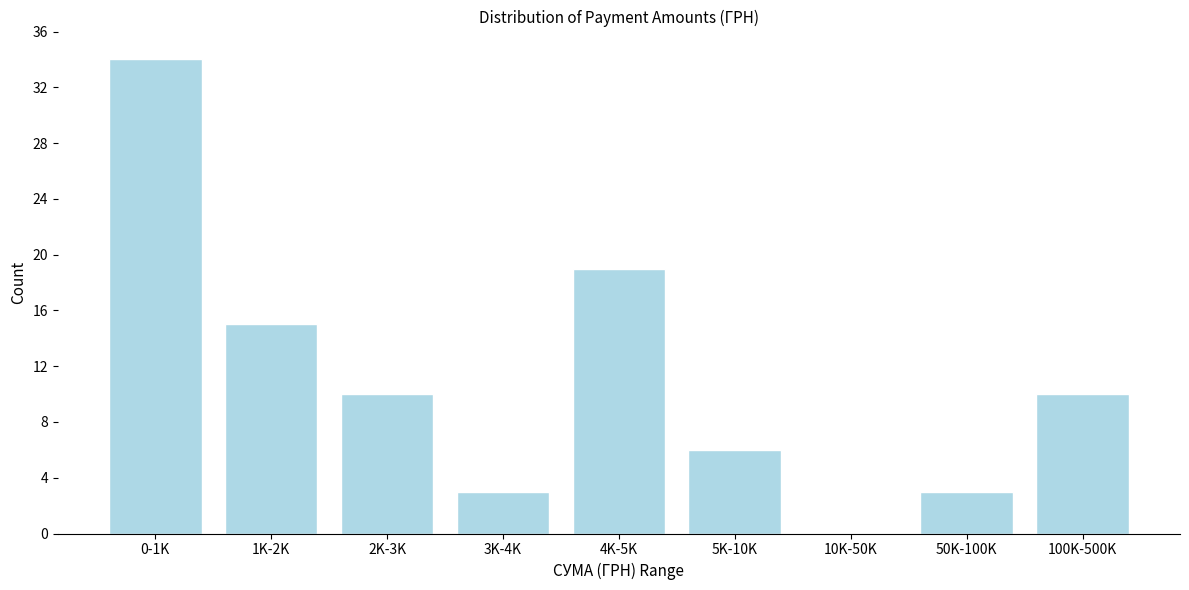

Reading left to right, extract all data points from this chart.

0-1K=34	1K-2K=15	2K-3K=10	3K-4K=3	4K-5K=19	5K-10K=6	10K-50K=0	50K-100K=3	100K-500K=10